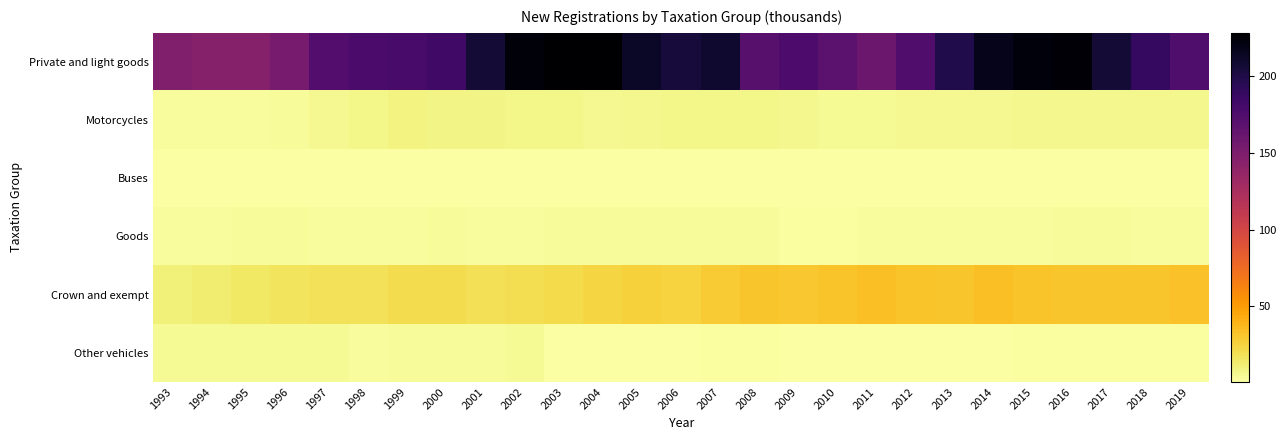

At how many categories does at least one series exceed 13?

27